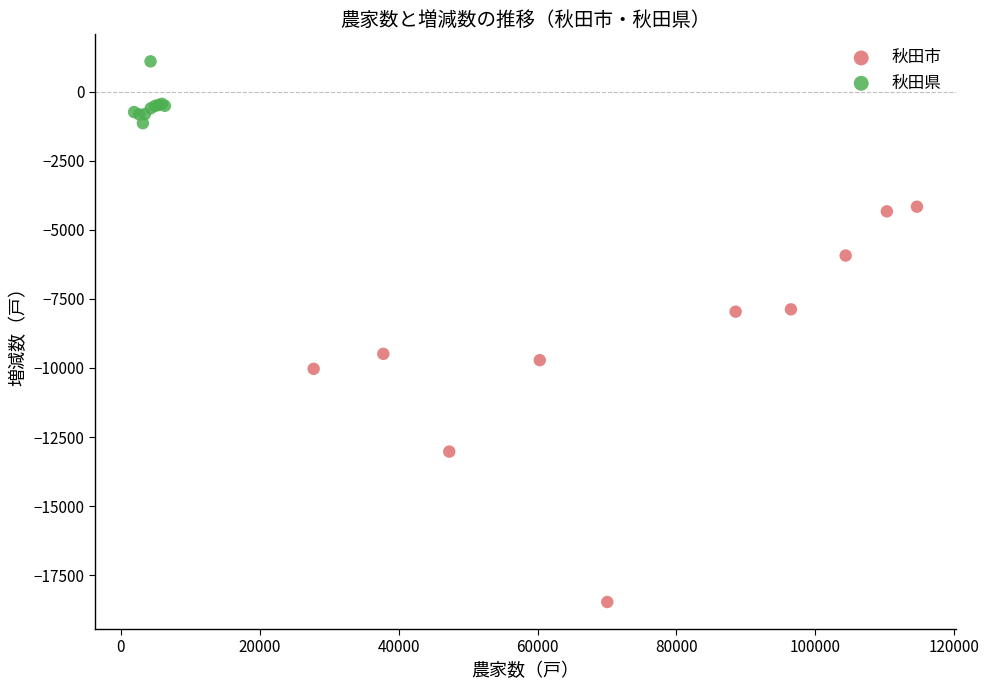

Which series has the largest Y range (max minus min)?

秋田市